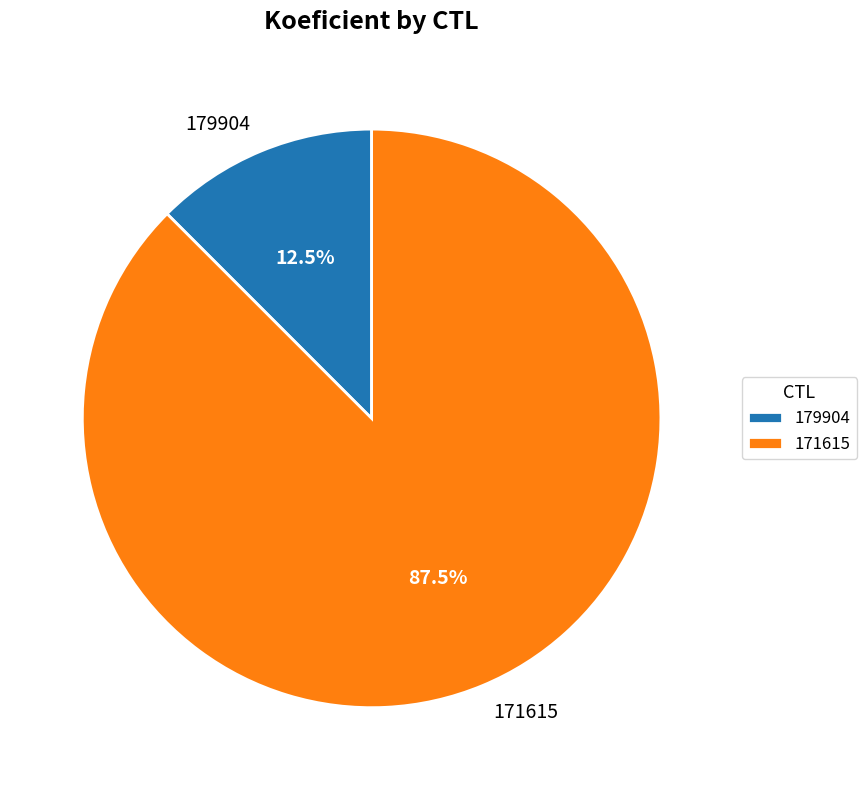

Which has a higher value, 171615 or 179904?

171615